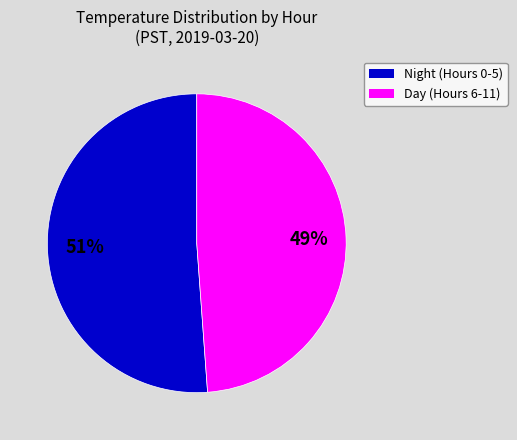

Does any single category account for the majority?

Yes